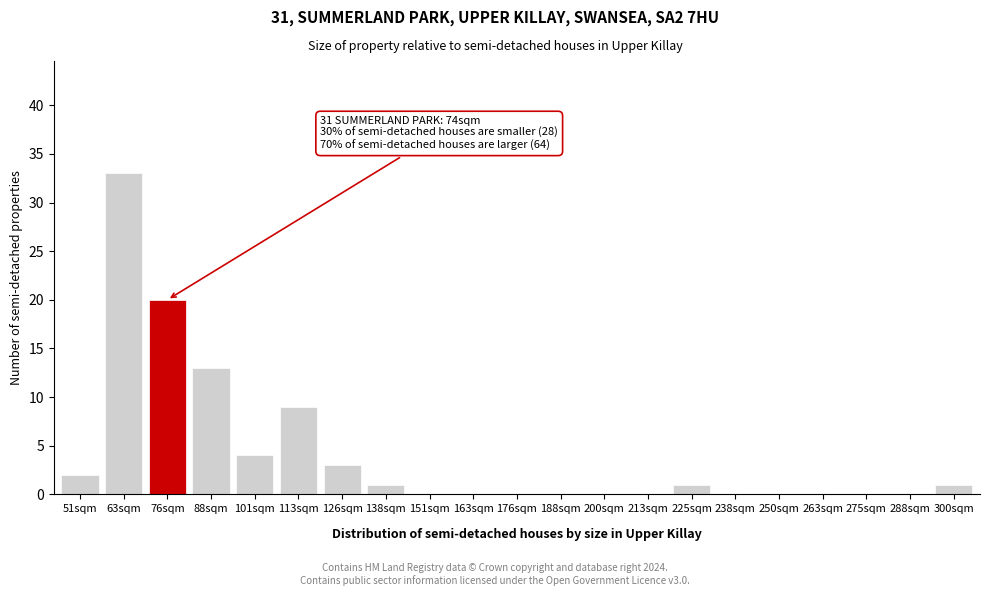

Reading right to left, extract all data points from this chart.

300sqm=1	288sqm=0	275sqm=0	263sqm=0	250sqm=0	238sqm=0	225sqm=1	213sqm=0	200sqm=0	188sqm=0	176sqm=0	163sqm=0	151sqm=0	138sqm=1	126sqm=3	113sqm=9	101sqm=4	88sqm=13	76sqm=20	63sqm=33	51sqm=2